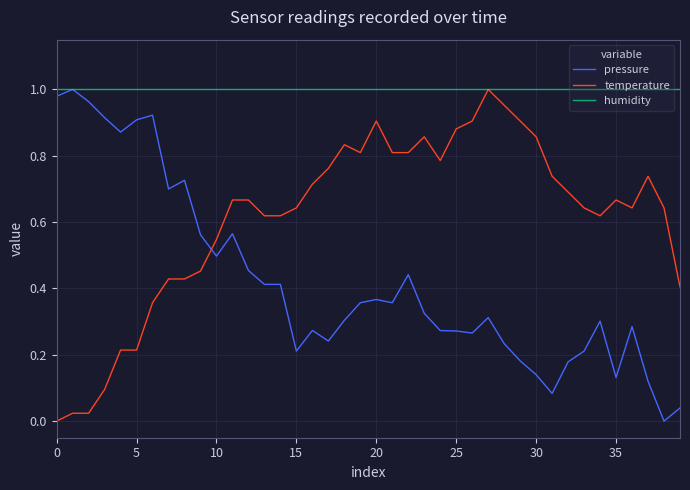

What is the sum of all temperature values?

24.6